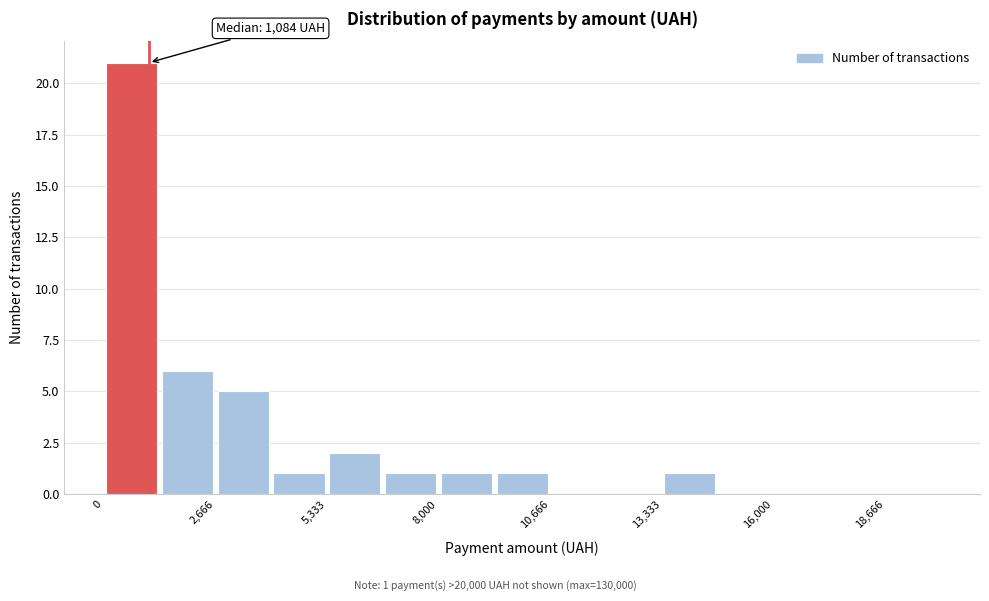

Read against the x-axis, roughly where is the centre of the tallest bar?

500